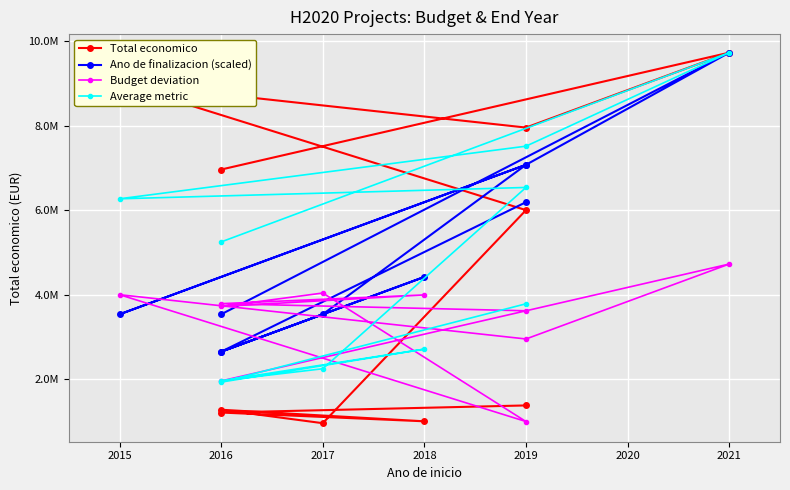

What is the difference between the maximum and second lowest values in the Budget deviation series?

2764470.0